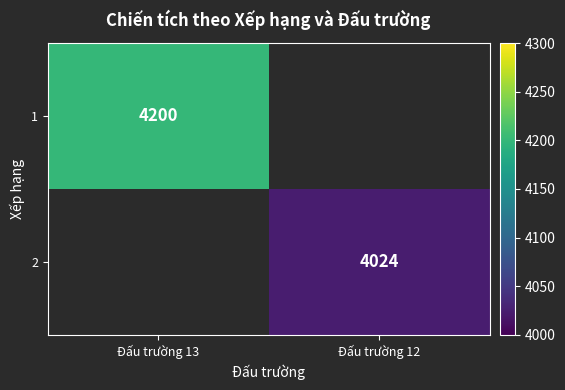

What is the maximum value shown in the chart?

4200.0